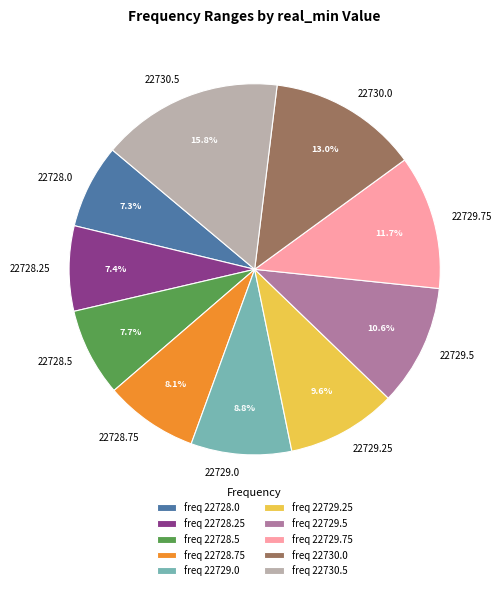

What percentage do 22729.25 and 22728.25 together represent?

17.0%